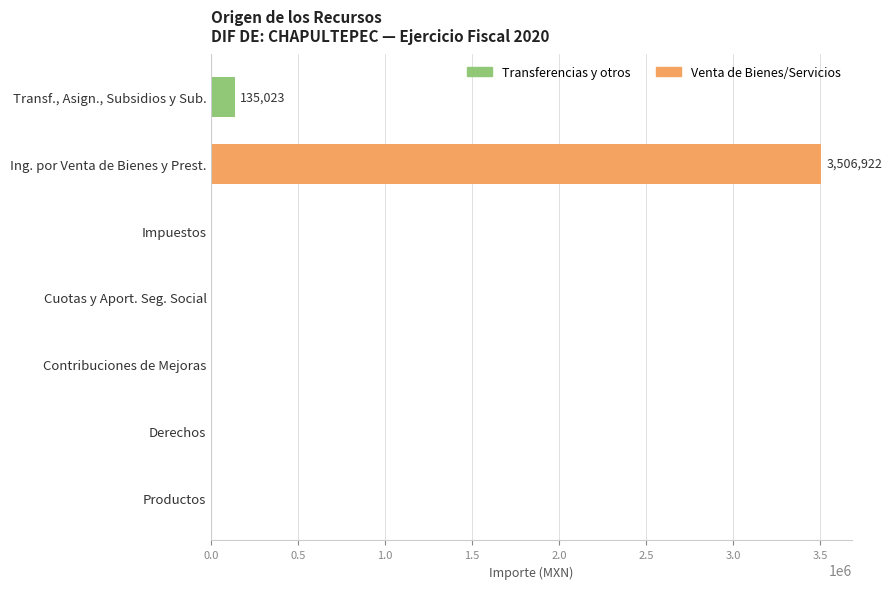

The chart shows a value of -1601890 at Derechos. True or false?

False